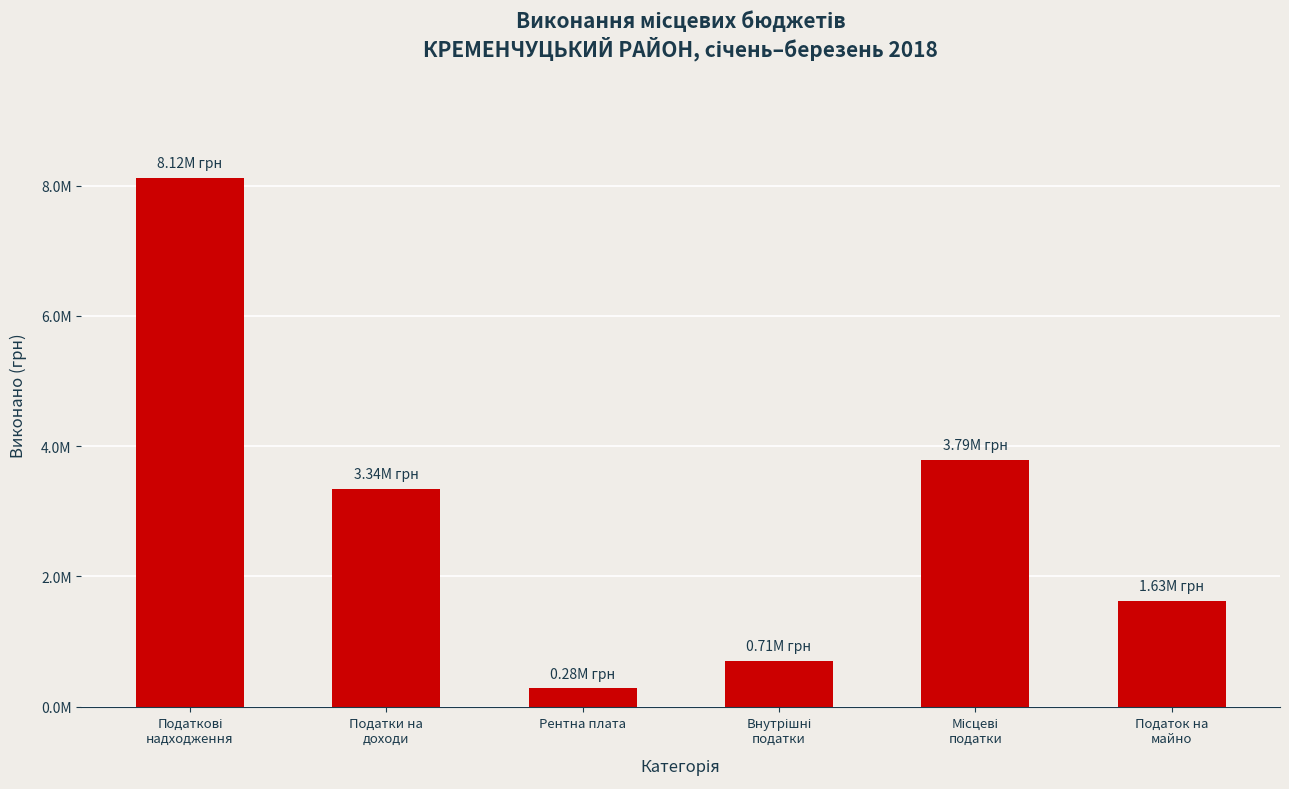

Are the bars horizontal?

No